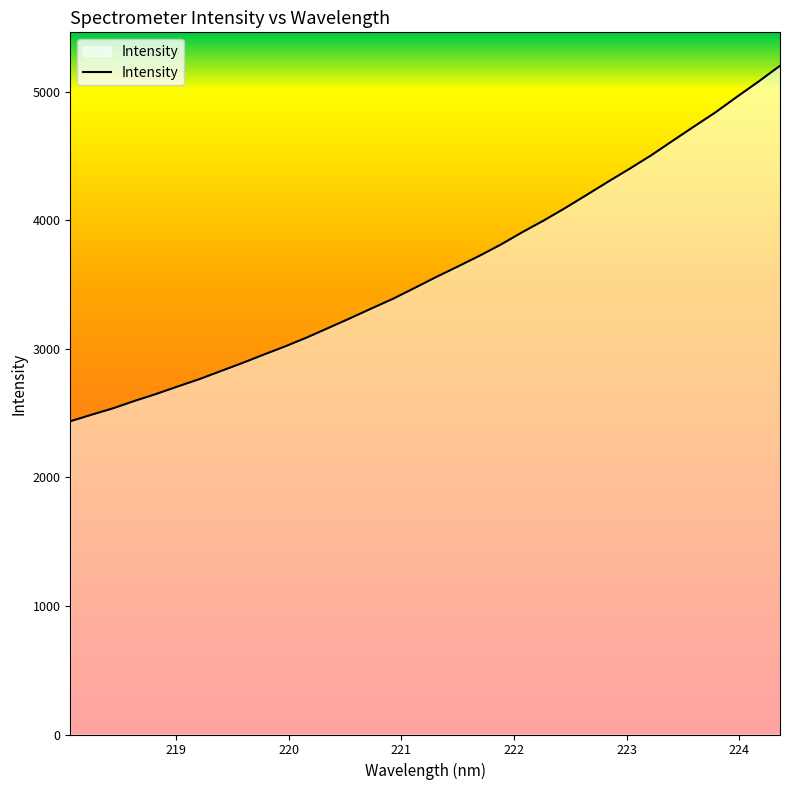

What is the average value?

3621.4